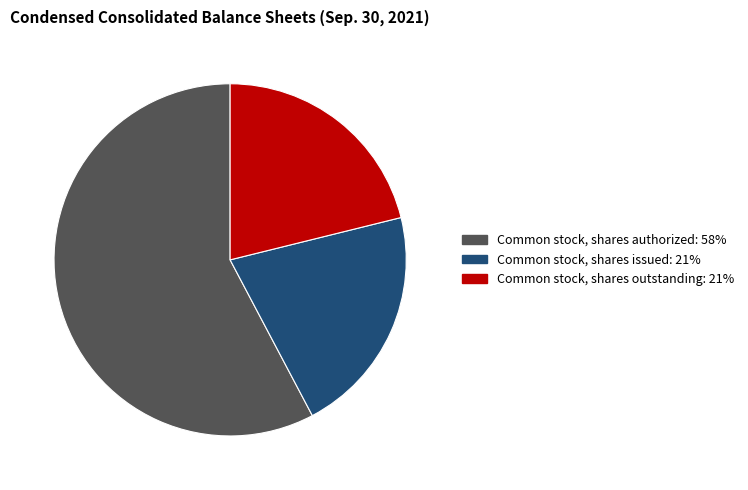

Which has a higher value, Common stock, shares outstanding or Common stock, shares authorized?

Common stock, shares authorized